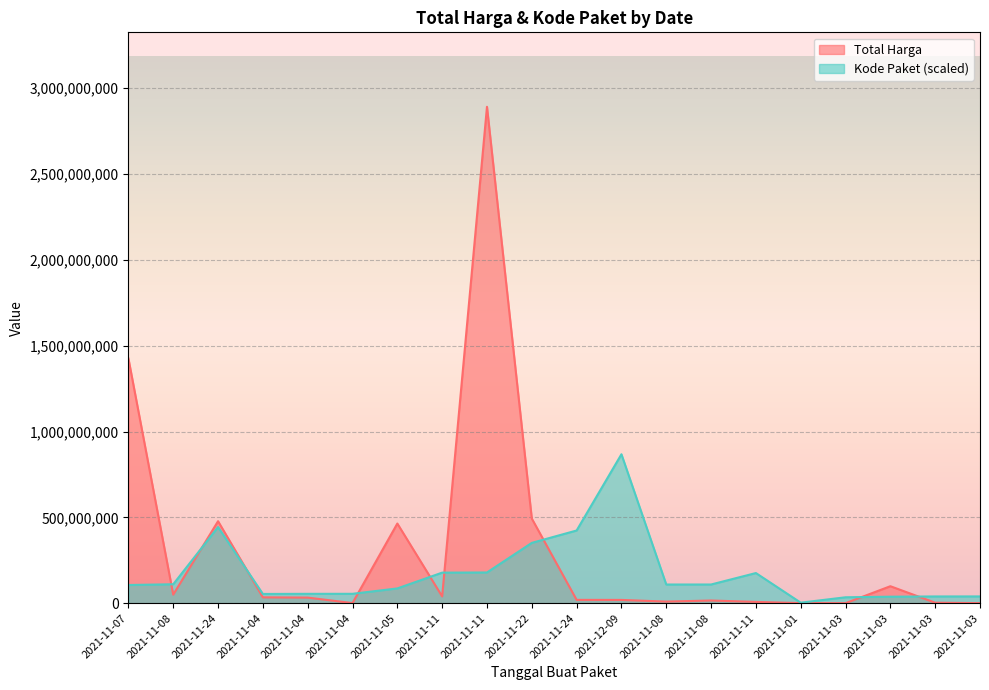

The Total Harga series shows 646928207.3 at 2021-11-24. True or false?

False